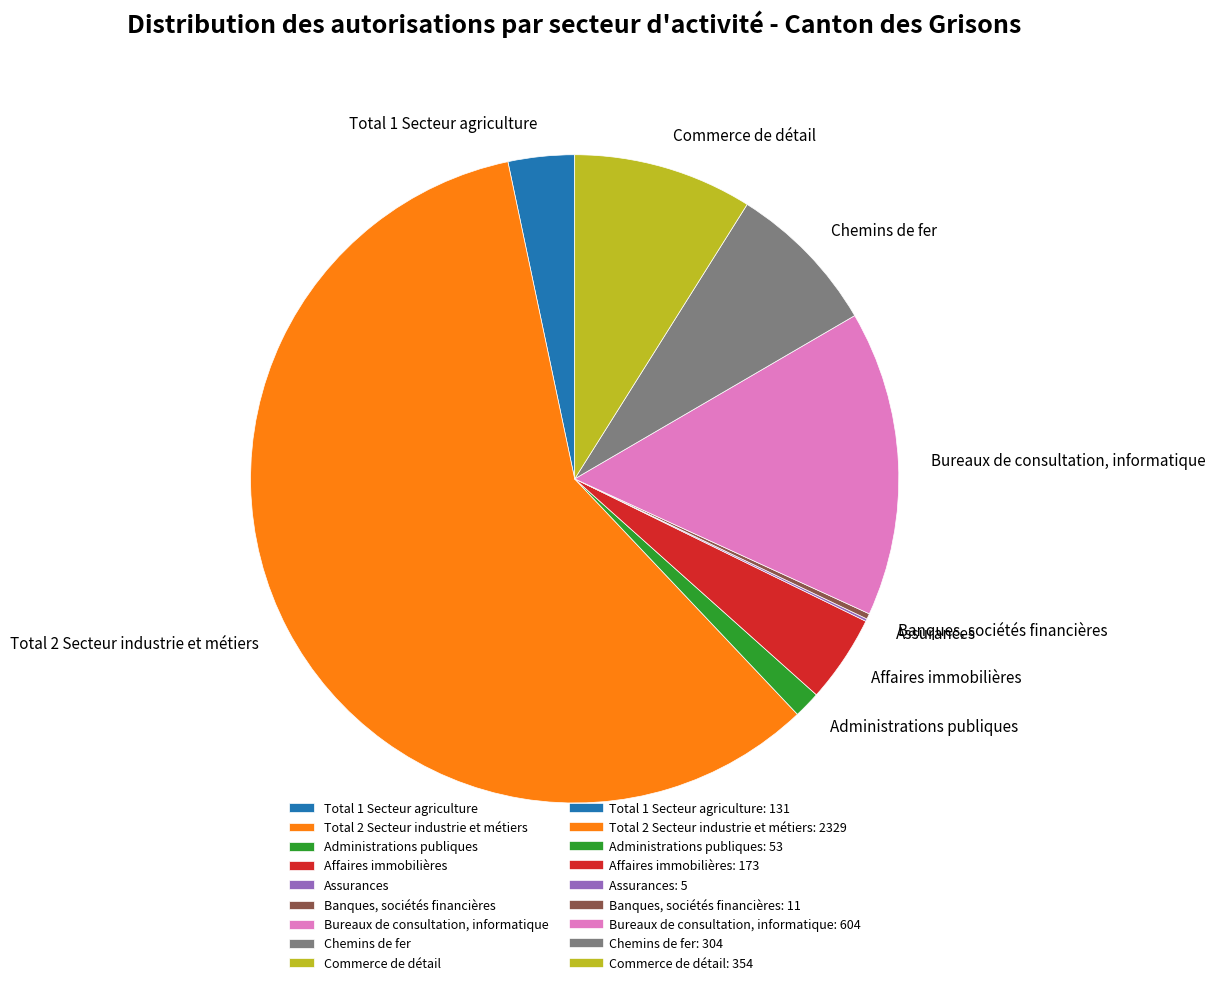

The Administrations publiques slice represents 7% of the pie. True or false?

False